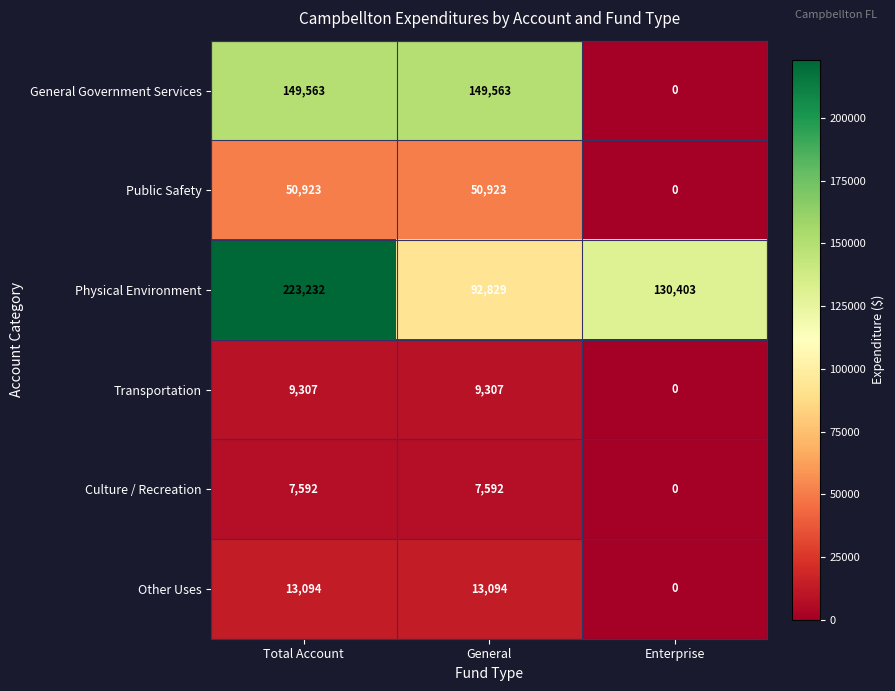

Count the Other Uses values in the range 0 to 13094.

3